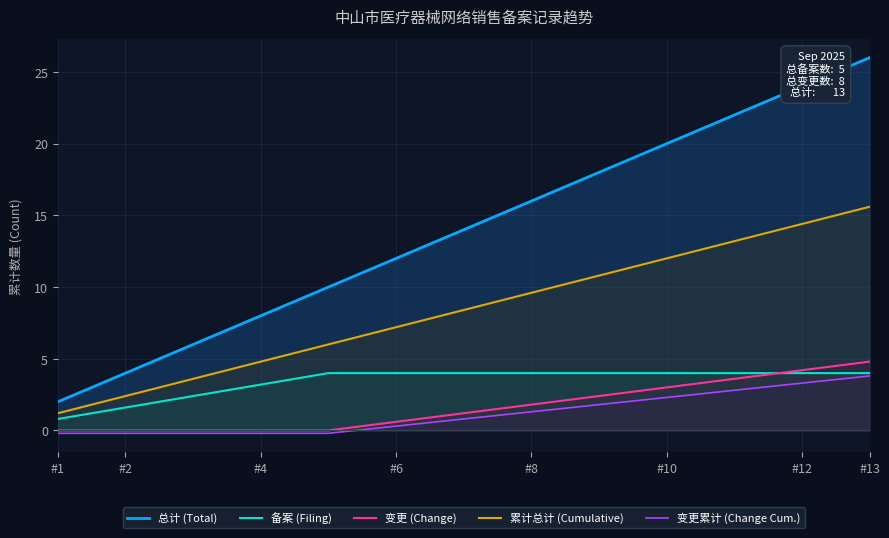

Which series has the widest spread of values?

总计 (Total)